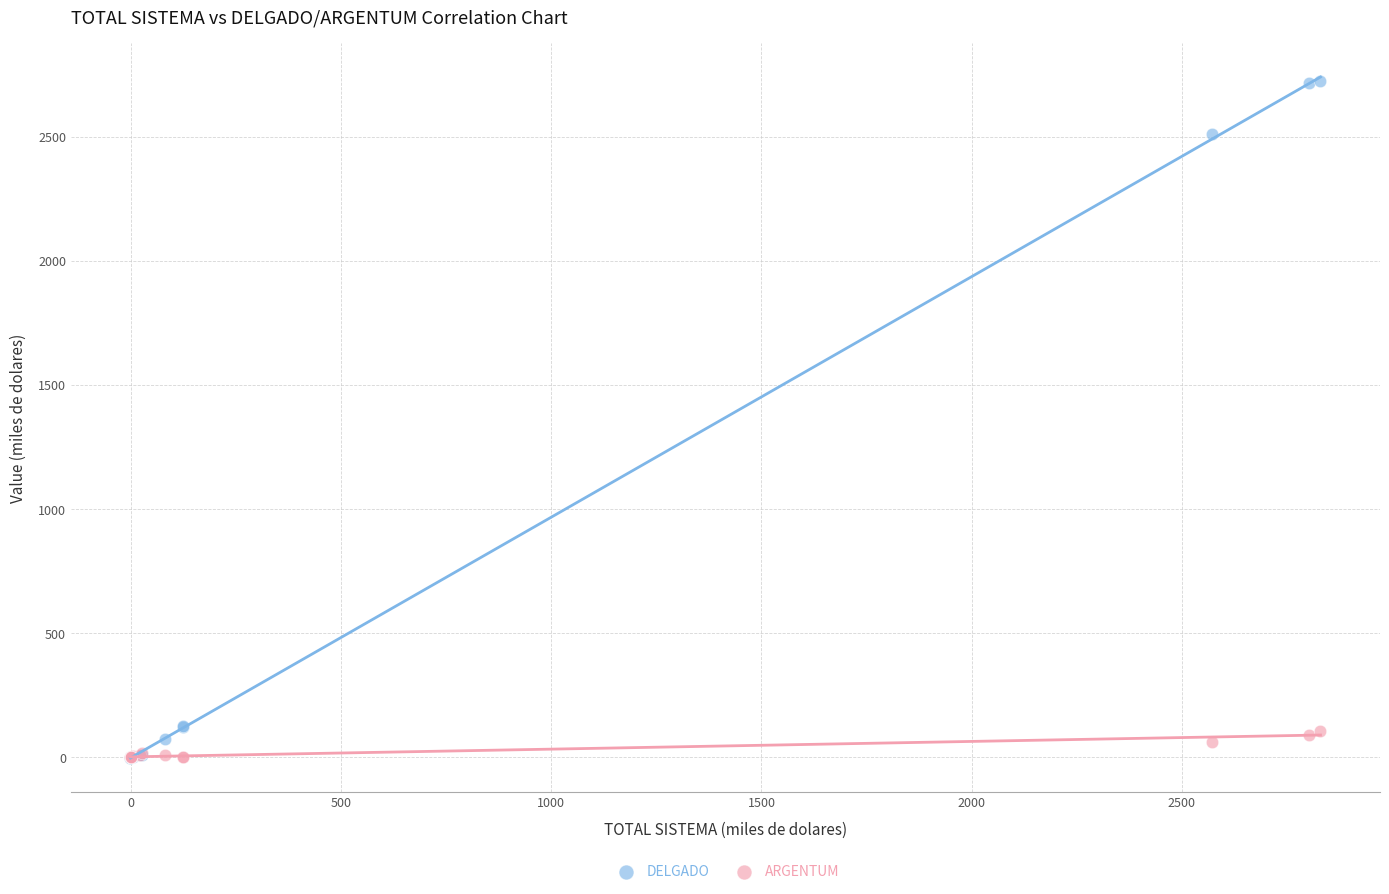

Which series has the largest Y range (max minus min)?

DELGADO